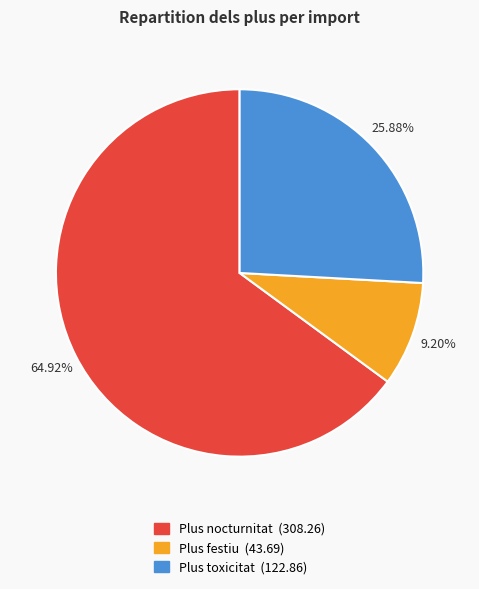

To the nearest percent, what is the combined percentage of Plus festiu and Plus nocturnitat?

74%